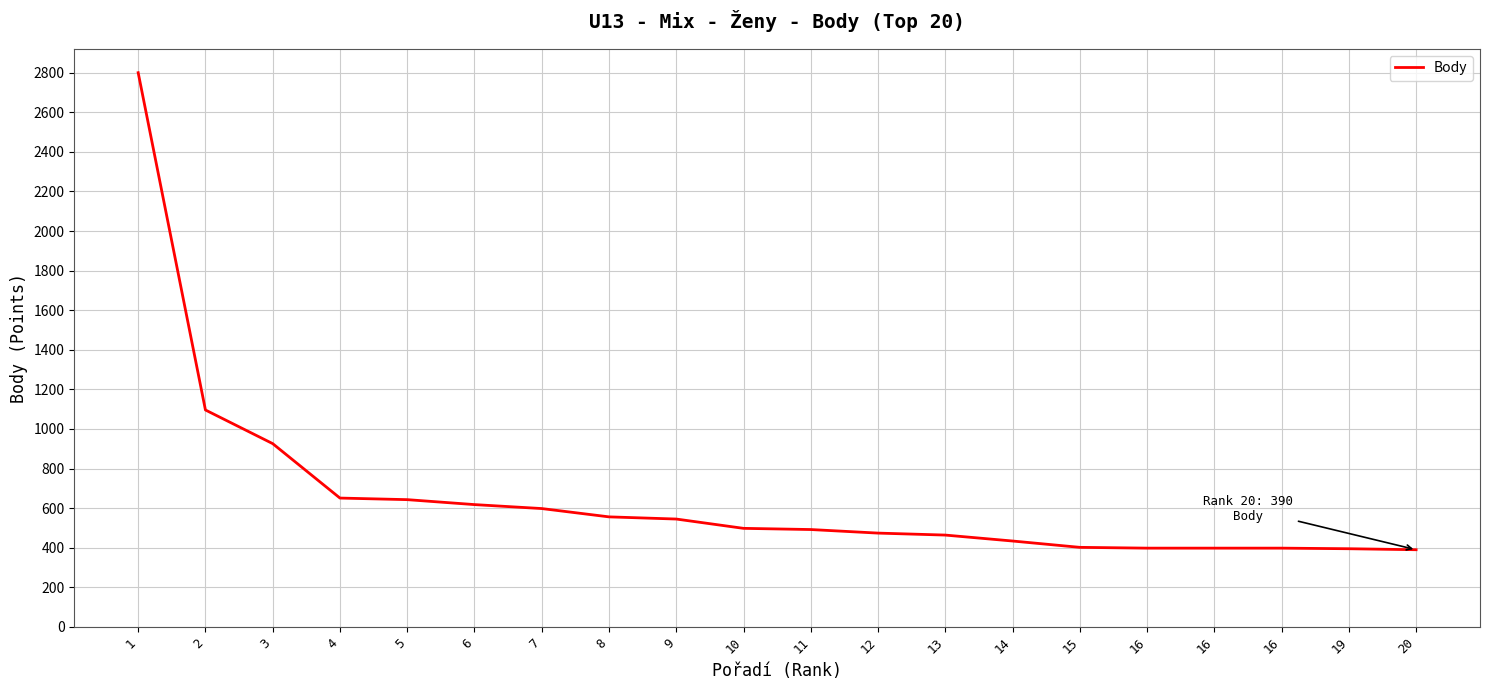

The chart shows a value of 815 at 6. True or false?

False